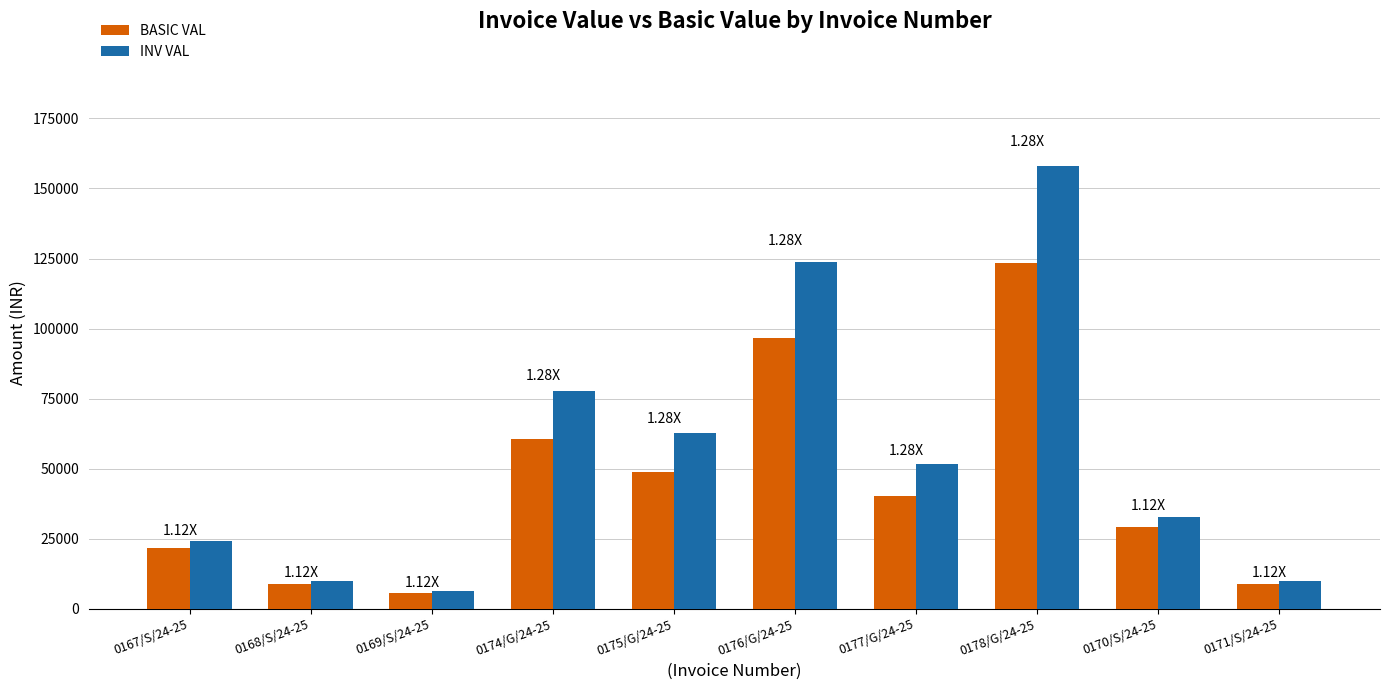

Where does the INV VAL series first go above 51682?

0174/G/24-25